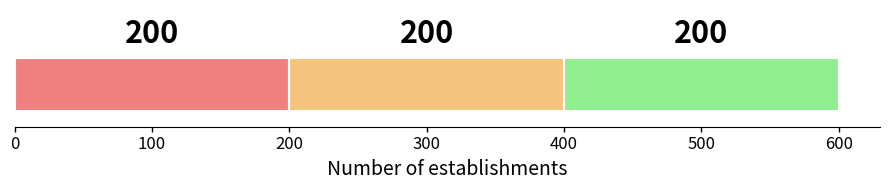

What is the greatest value displayed?

200